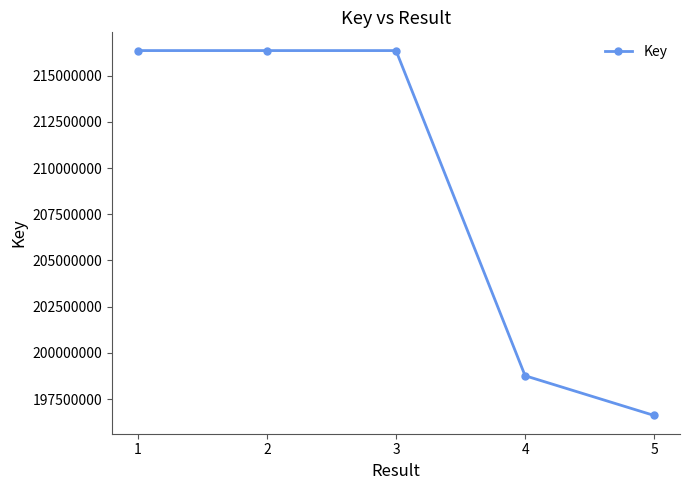

Which label corresponds to the smallest value in the chart?

5